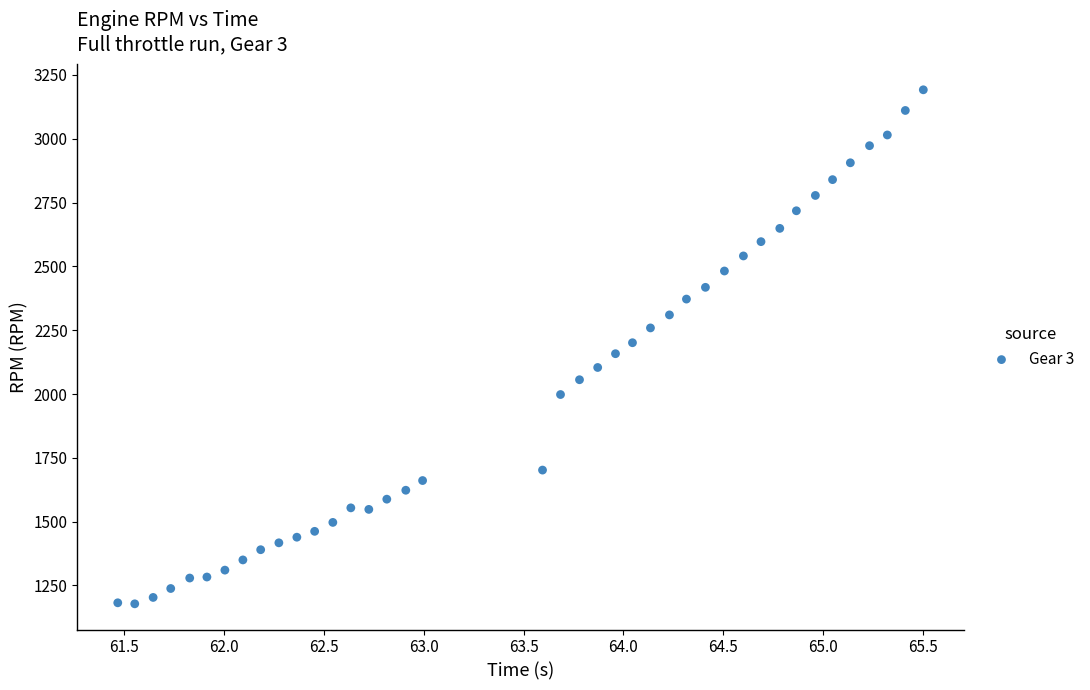

What is the range of Y values (max minus min)?

2014